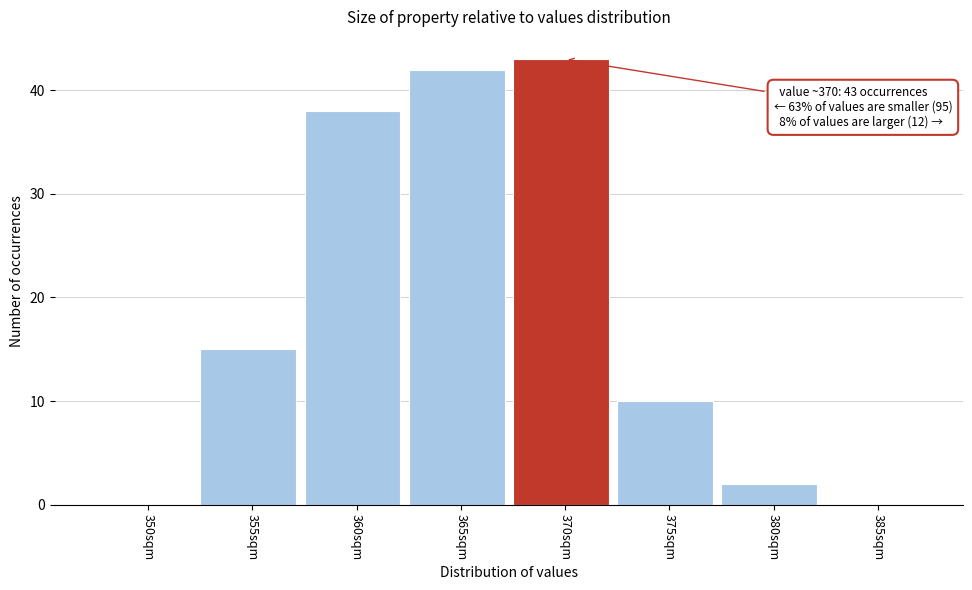

Reading right to left, transcribe all the data shown in this chart.

385sqm=0	380sqm=2	375sqm=10	370sqm=43	365sqm=42	360sqm=38	355sqm=15	350sqm=0